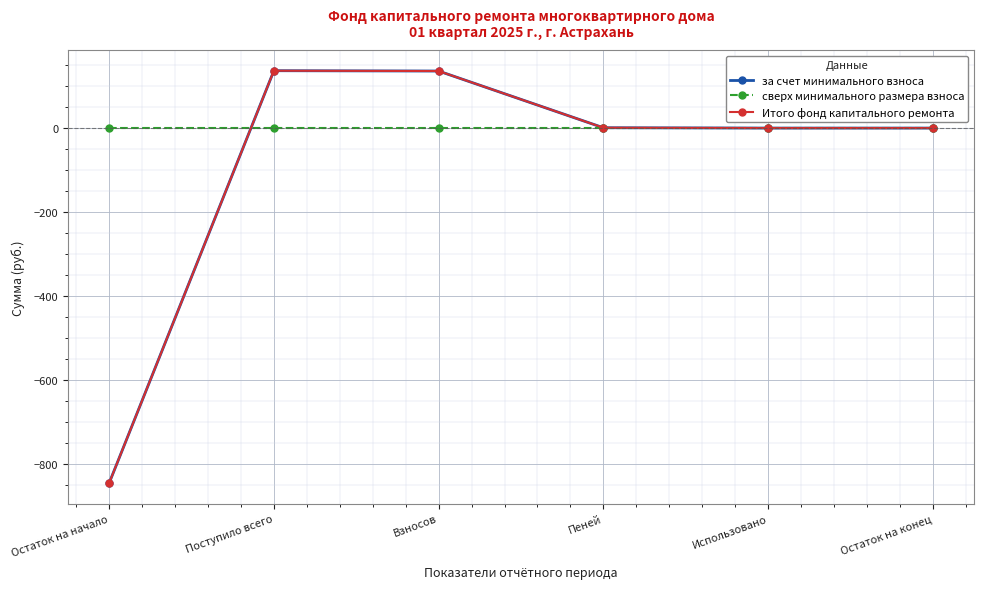

Which series ends up on top after the final intersection of сверх минимального размера взноса and Итого фонд капитального ремонта?

Итого фонд капитального ремонта